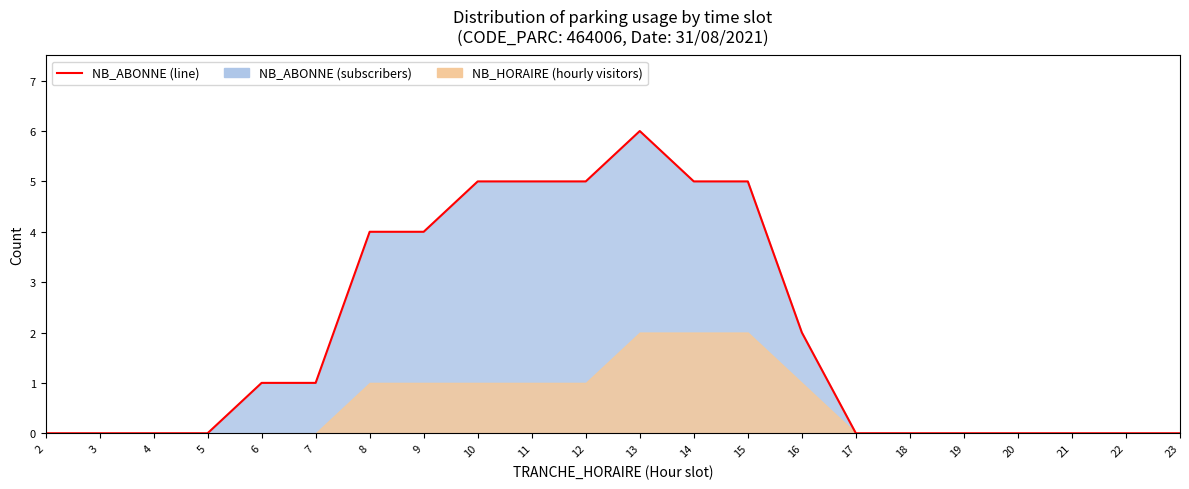

The value at 9 is 7. True or false?

False